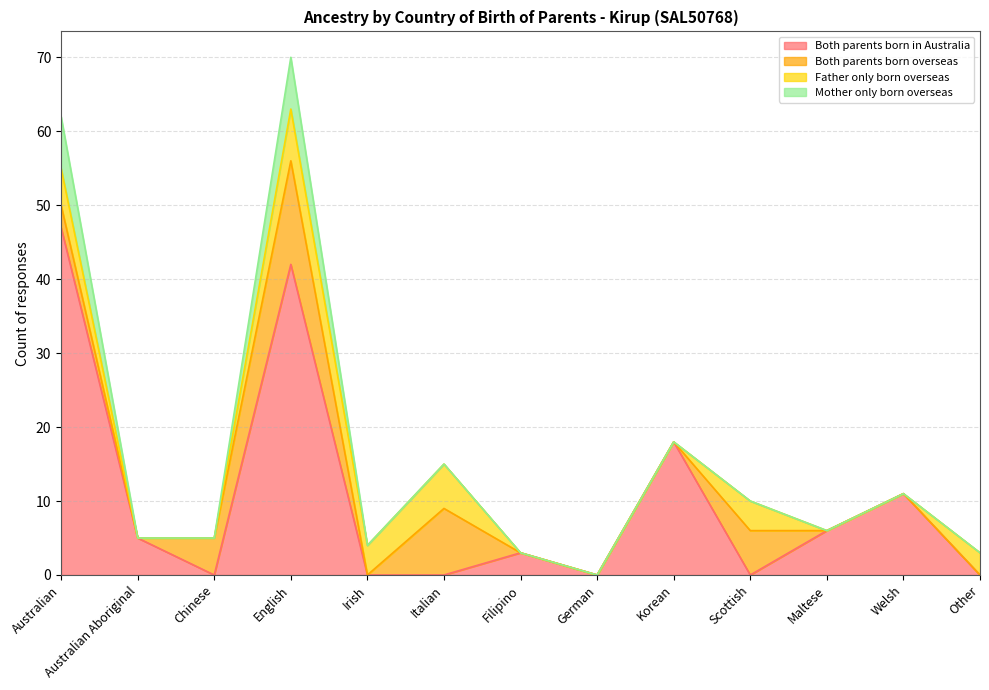

How many values in the Both parents born in Australia series exceed 3?

6